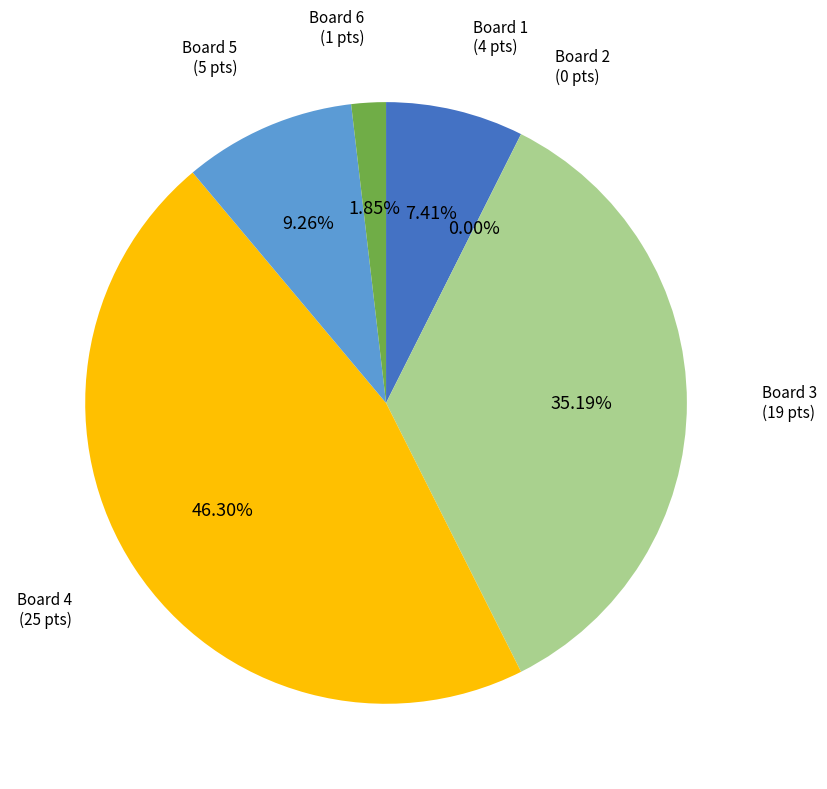

True or false: 5 accounts for 9% of the total.

True